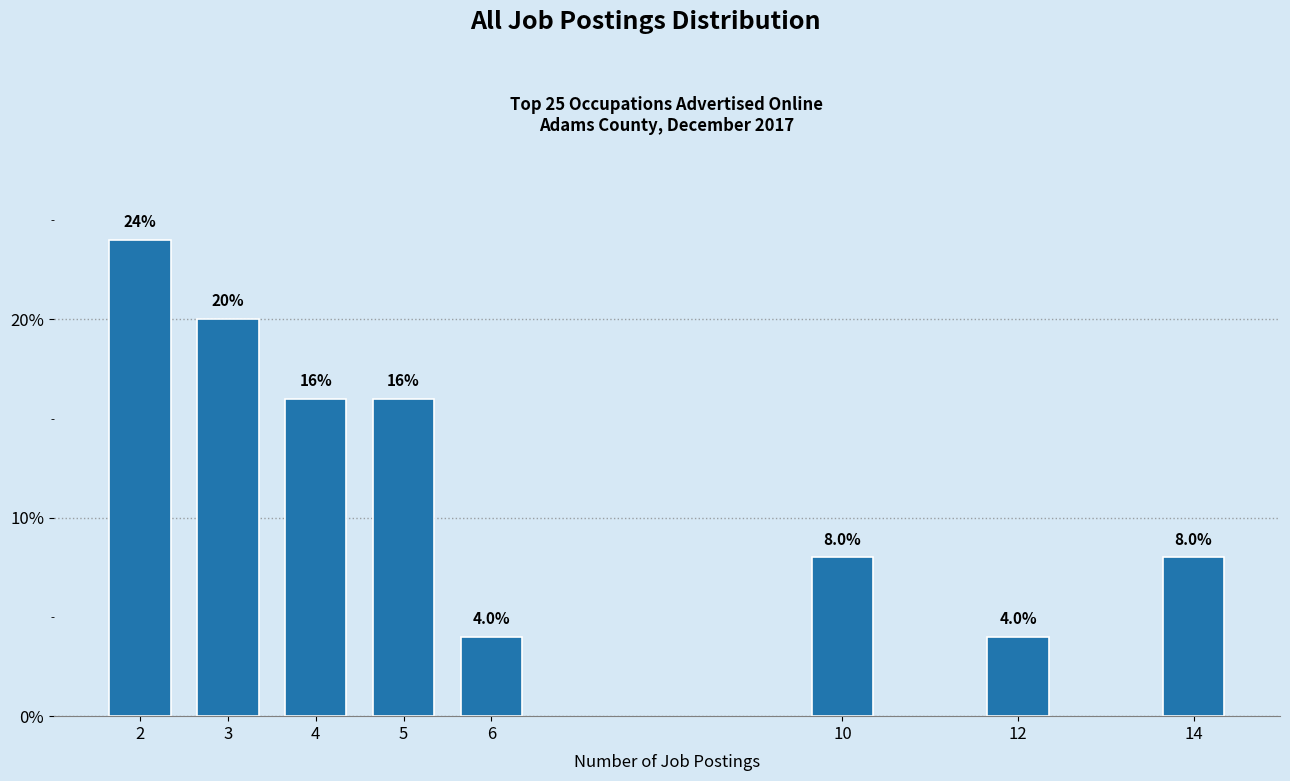

Reading left to right, transcribe all the data shown in this chart.

24	20	16	16	4	8	4	8